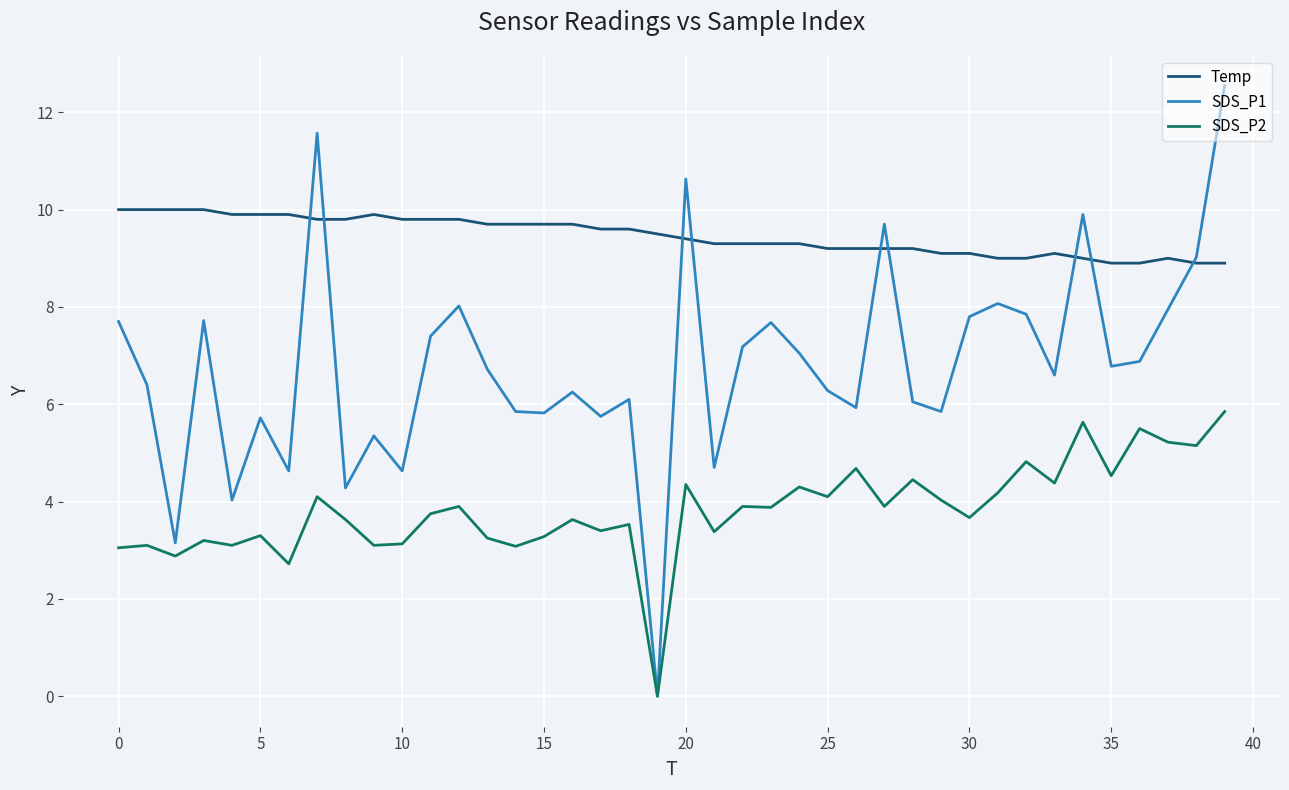

List the series in order of their overall mean, highest first.

Temp, SDS_P1, SDS_P2